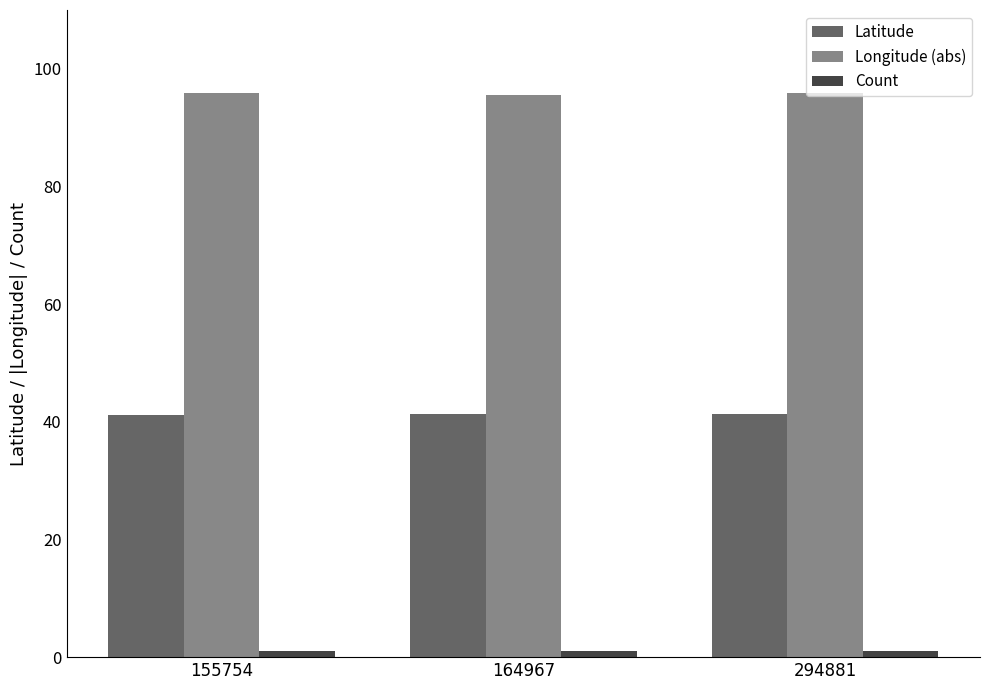

What value does the Longitude (abs) series have at 155754?

95.9